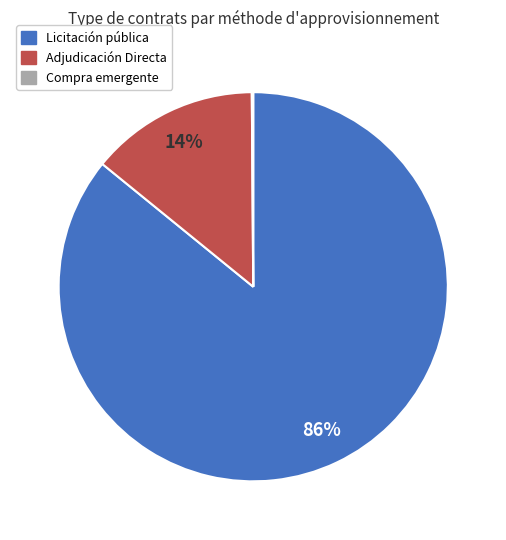

To the nearest percent, what is the difference between the largest and smallest slice percentages?

86%